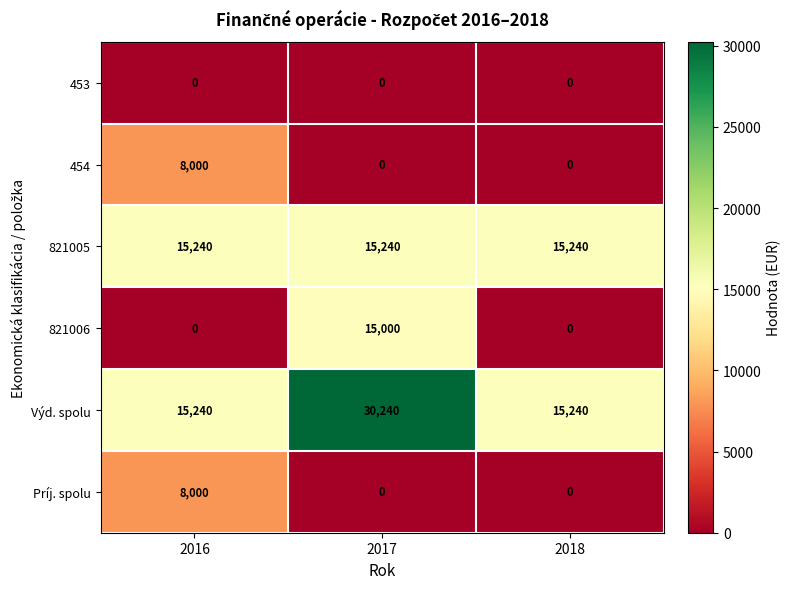

At how many categories does at least one series exceed 4407?

3